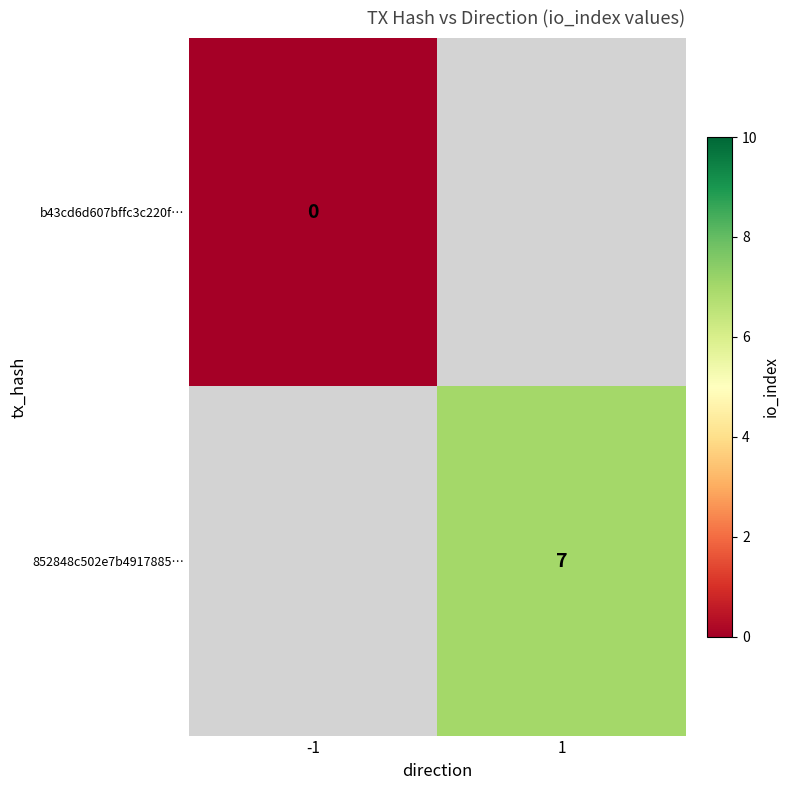

Which label corresponds to the largest value in the chart?

1